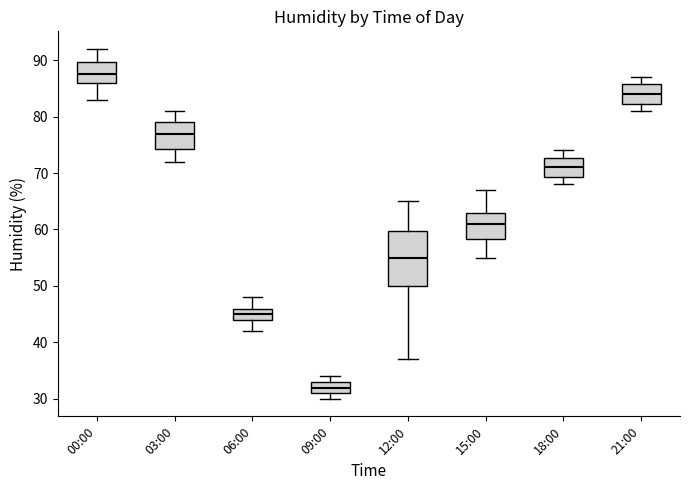

Where is the upper edge of the box for 09:00 on the y-axis? The values are not printed on the chart, so give them approximately, as read against the axis.

33